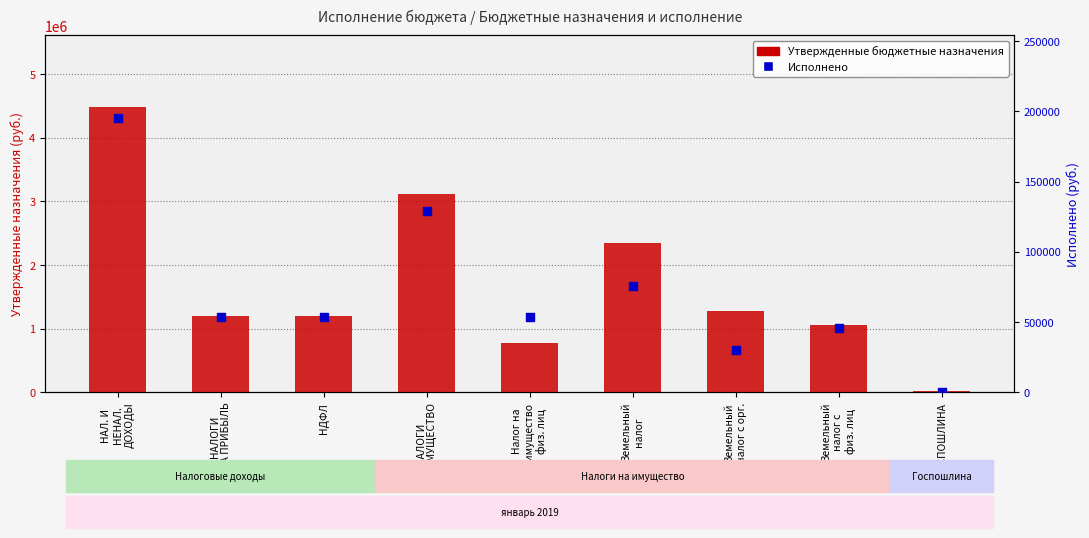

Which series reaches the maximum Y coordinate?

Утвержденные бюджетные назначения